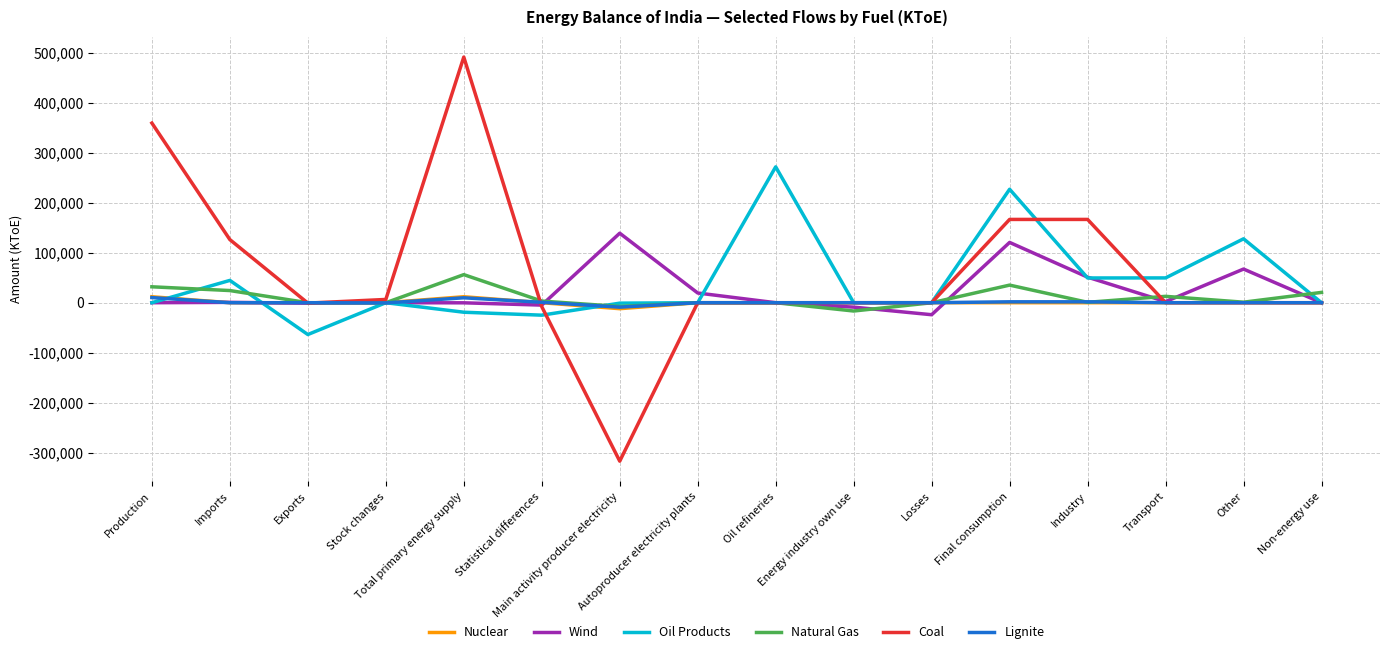

Which series has the largest range (max minus min)?

Coal